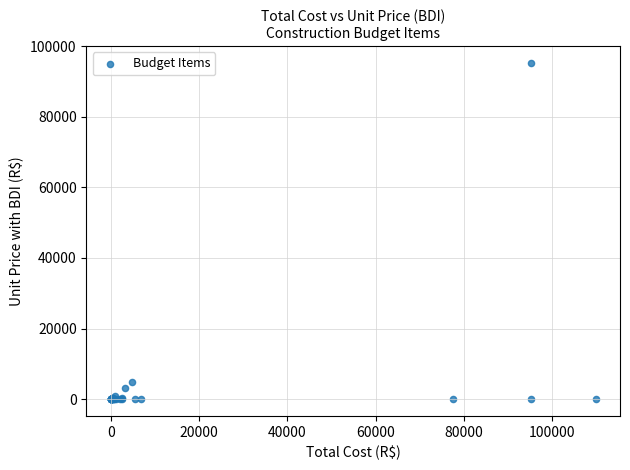

What Y value in the scatter plot is closest to 47622?

4791.3